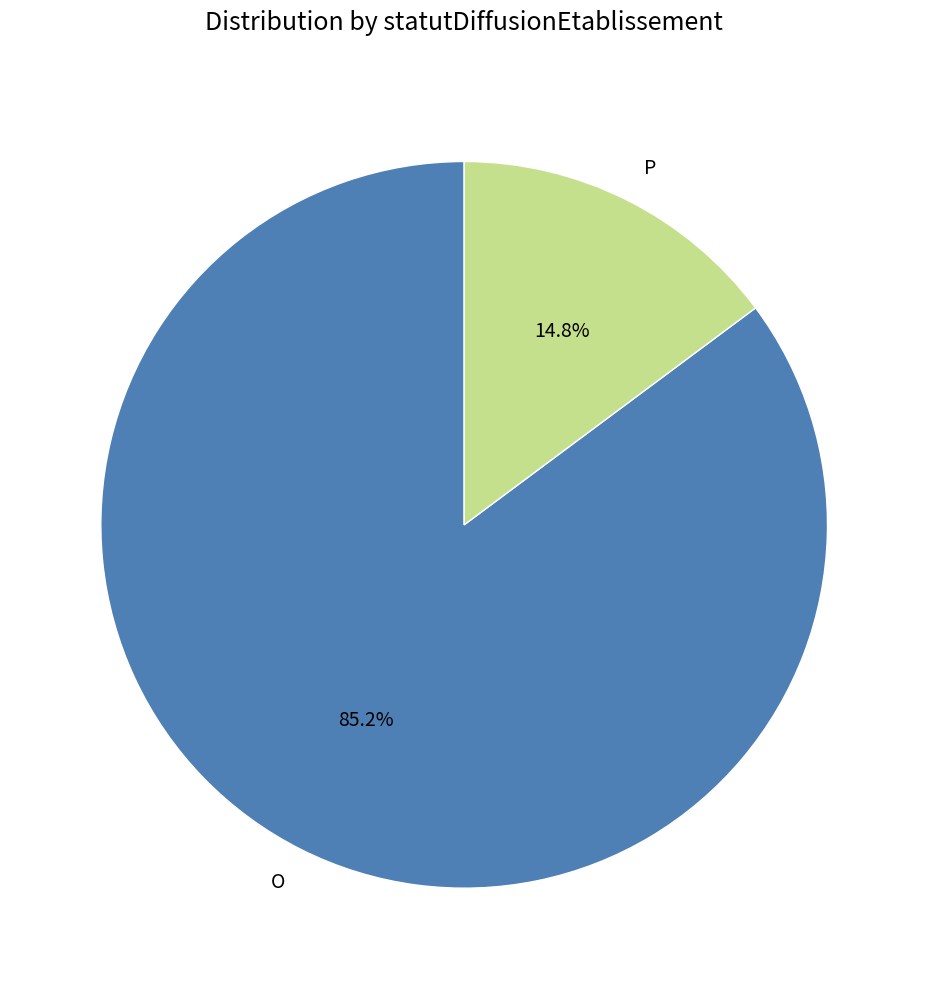

Which slice represents more than half of the pie?

O